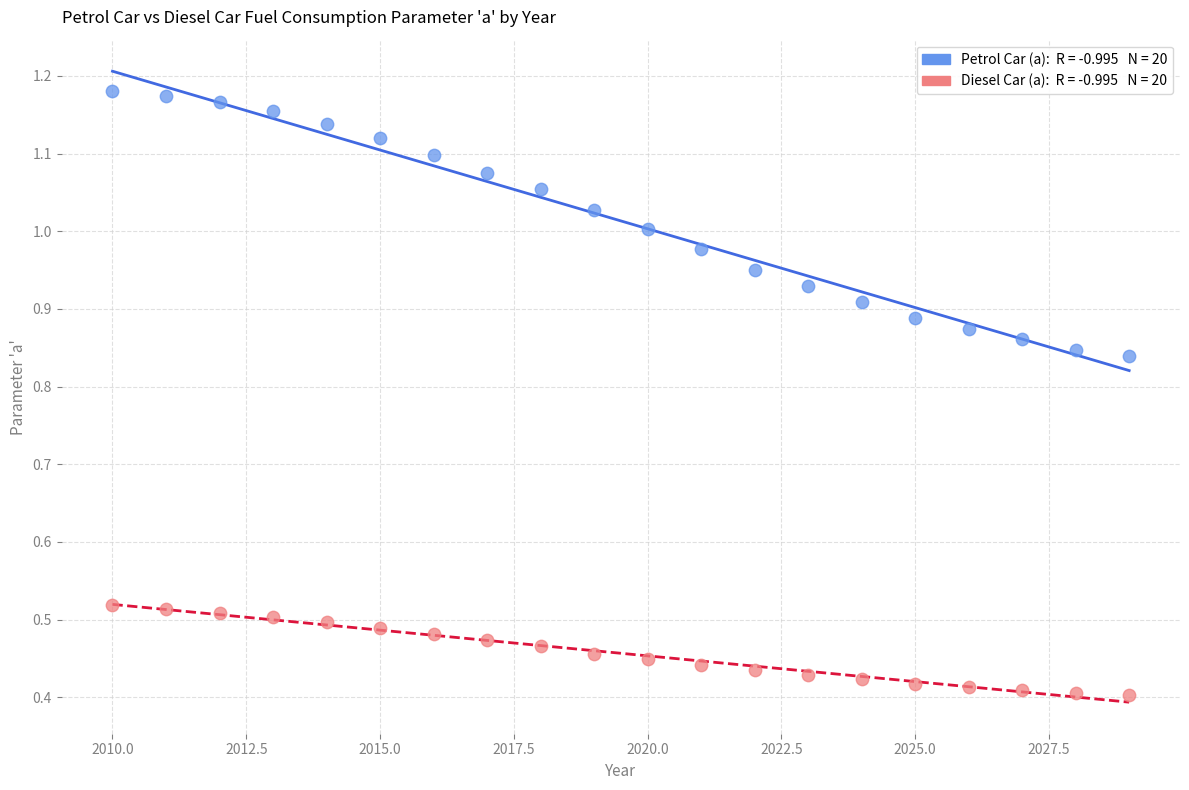

Across all data points, what is the range of X values (max minus min)?

19.0